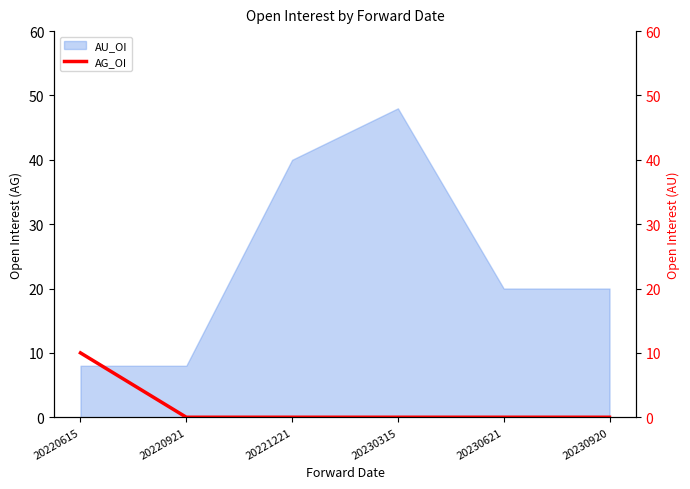

What is the highest value of the AU_OI series?

48